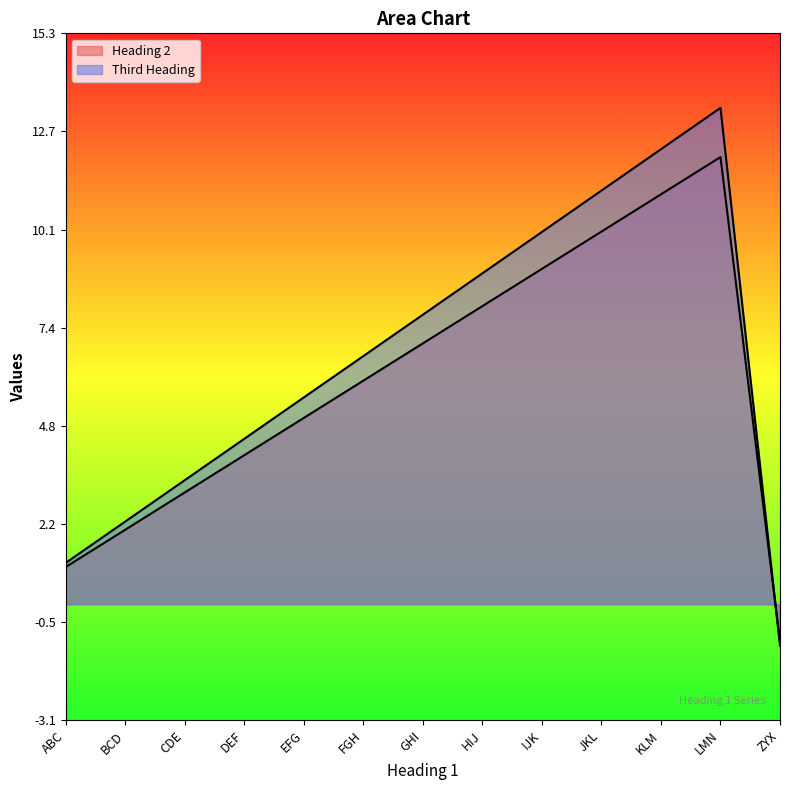

List the series in order of their overall mean, highest first.

Third Heading, Heading 2